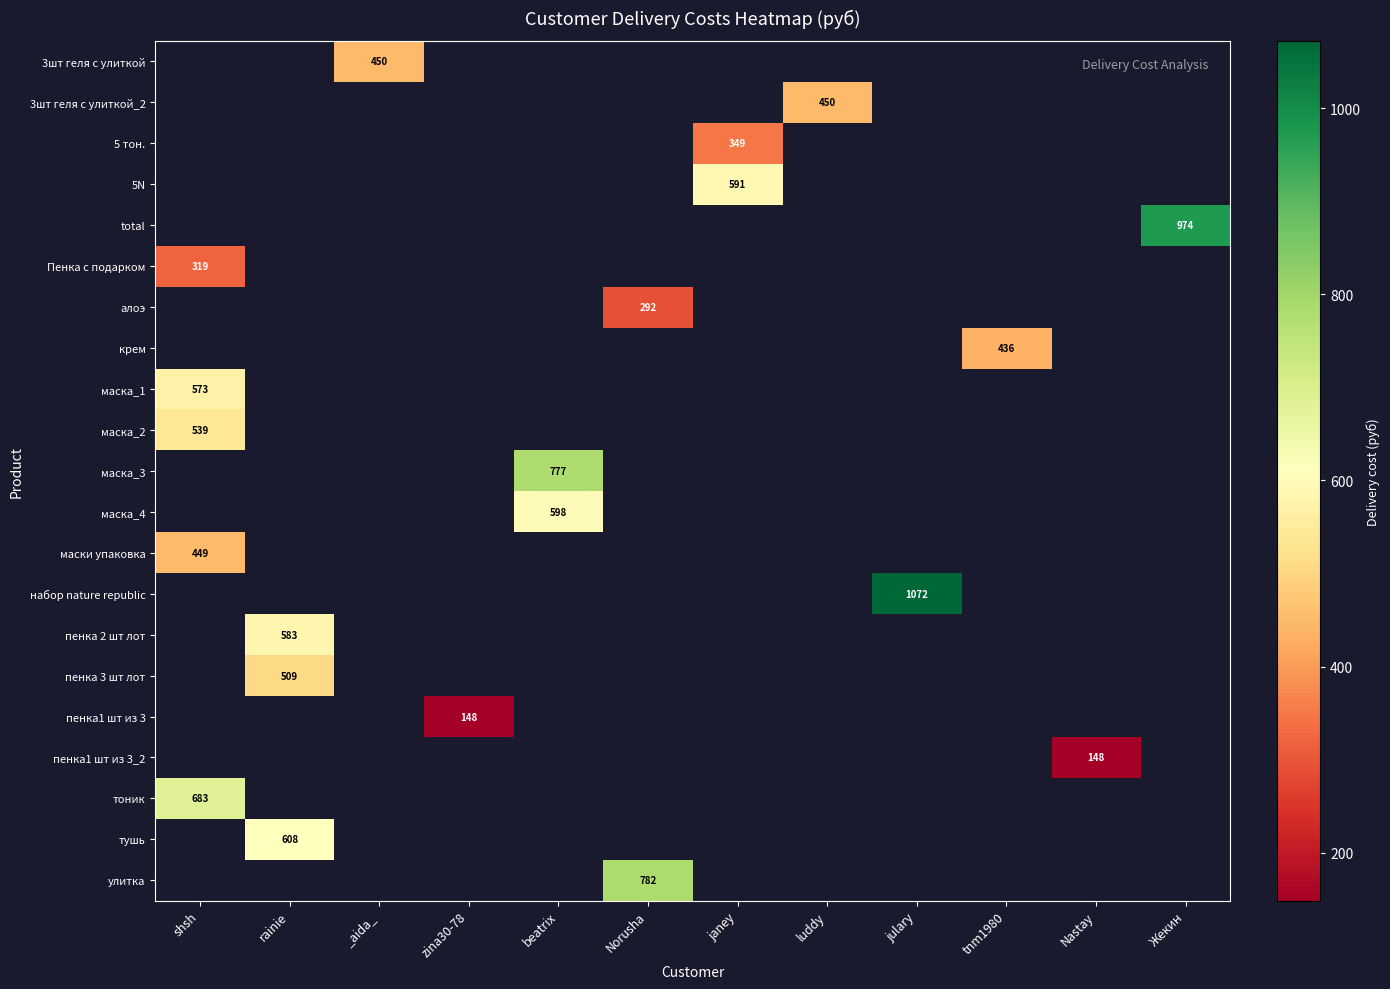

What is the greatest value displayed?

1072.2